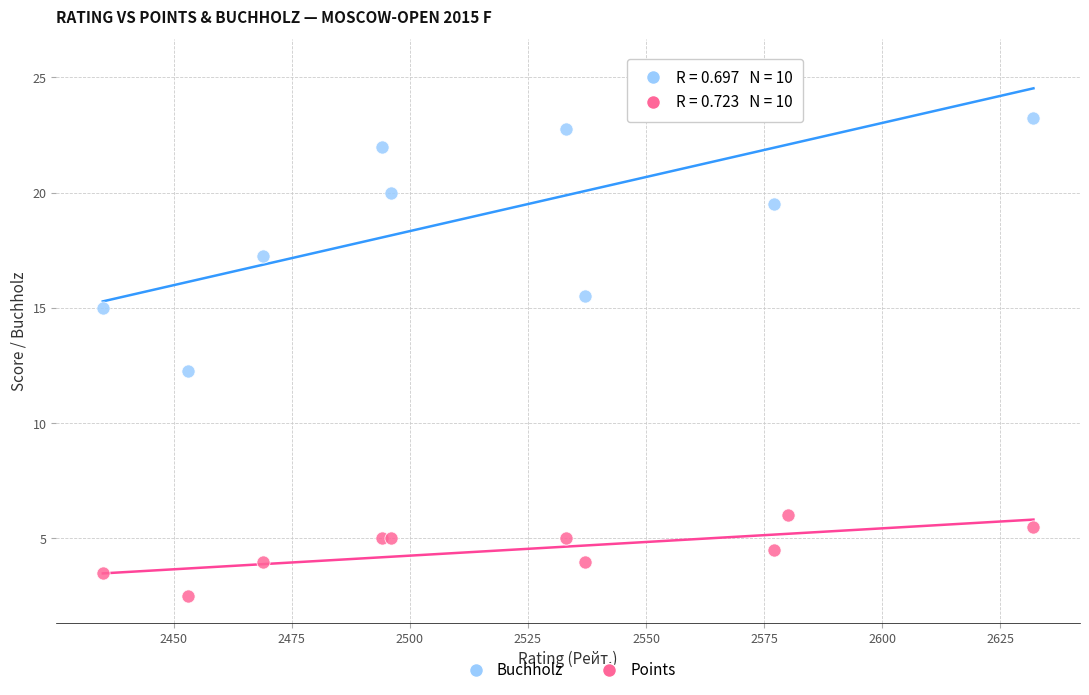

Which series reaches the minimum Y coordinate?

Points